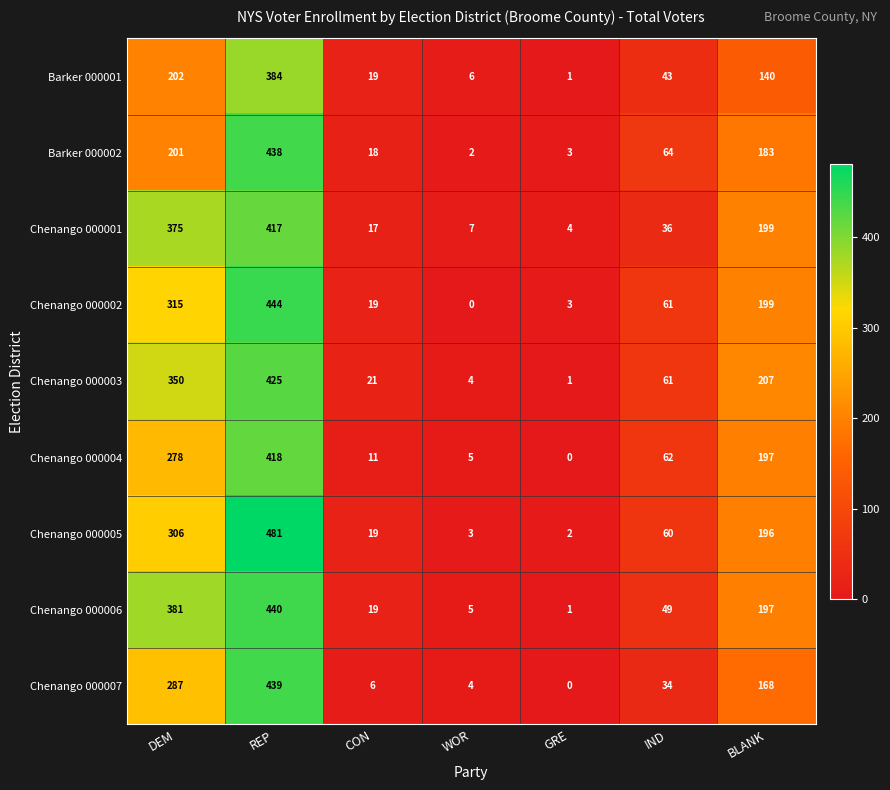

Is it true that Chenango 000003 equals 425 at REP?

True